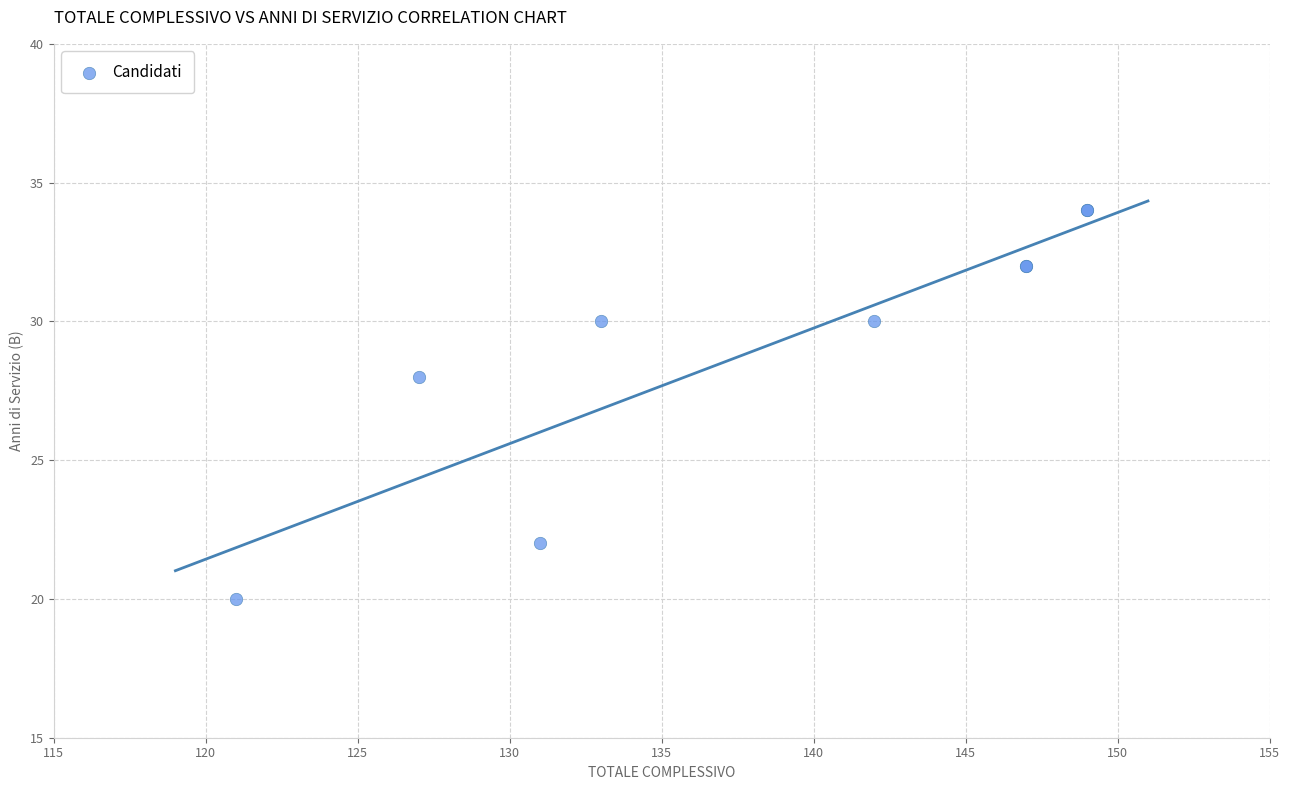

What Y value in the scatter plot is closest to 27?

28